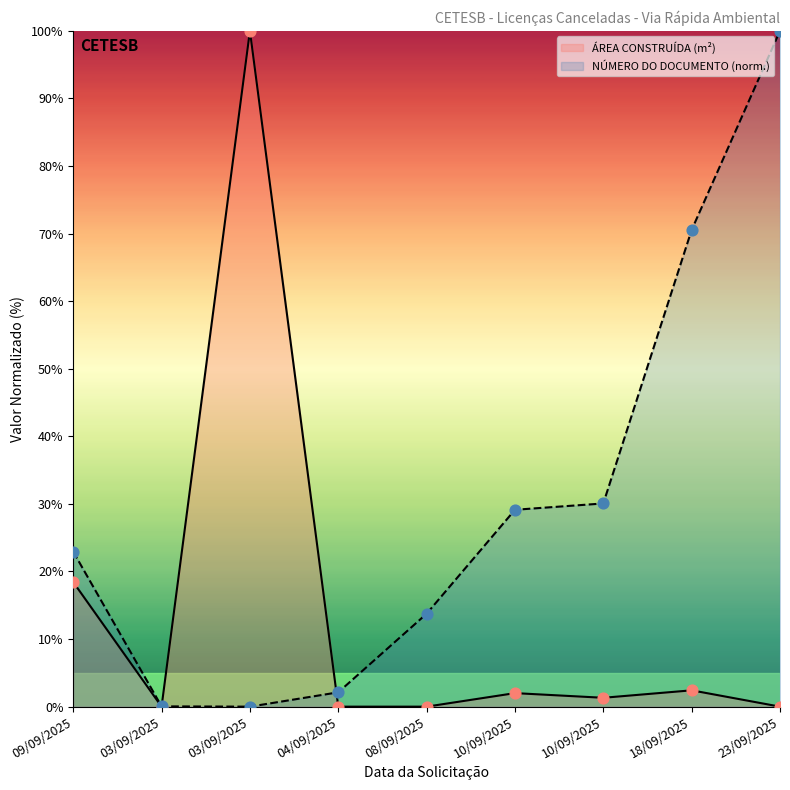

Which series has the largest Y range (max minus min)?

ÁREA CONSTRUÍDA (m²)